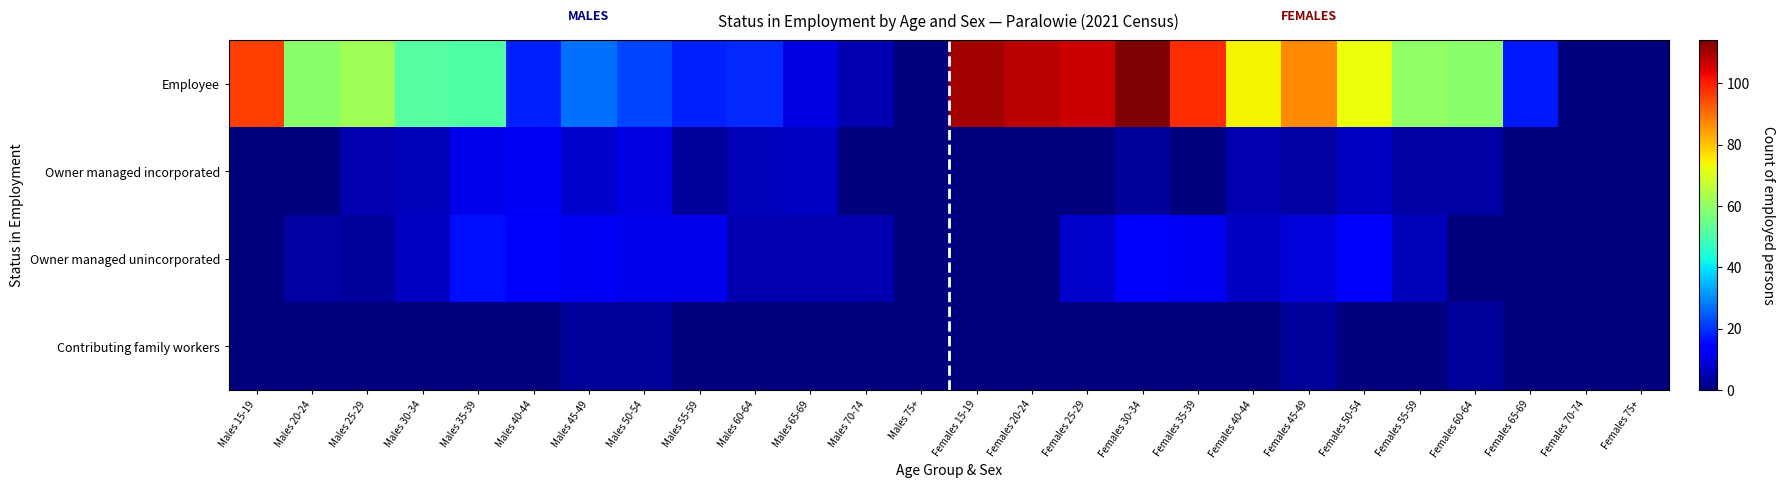

What is the total value across all series at Males 65-69?

22